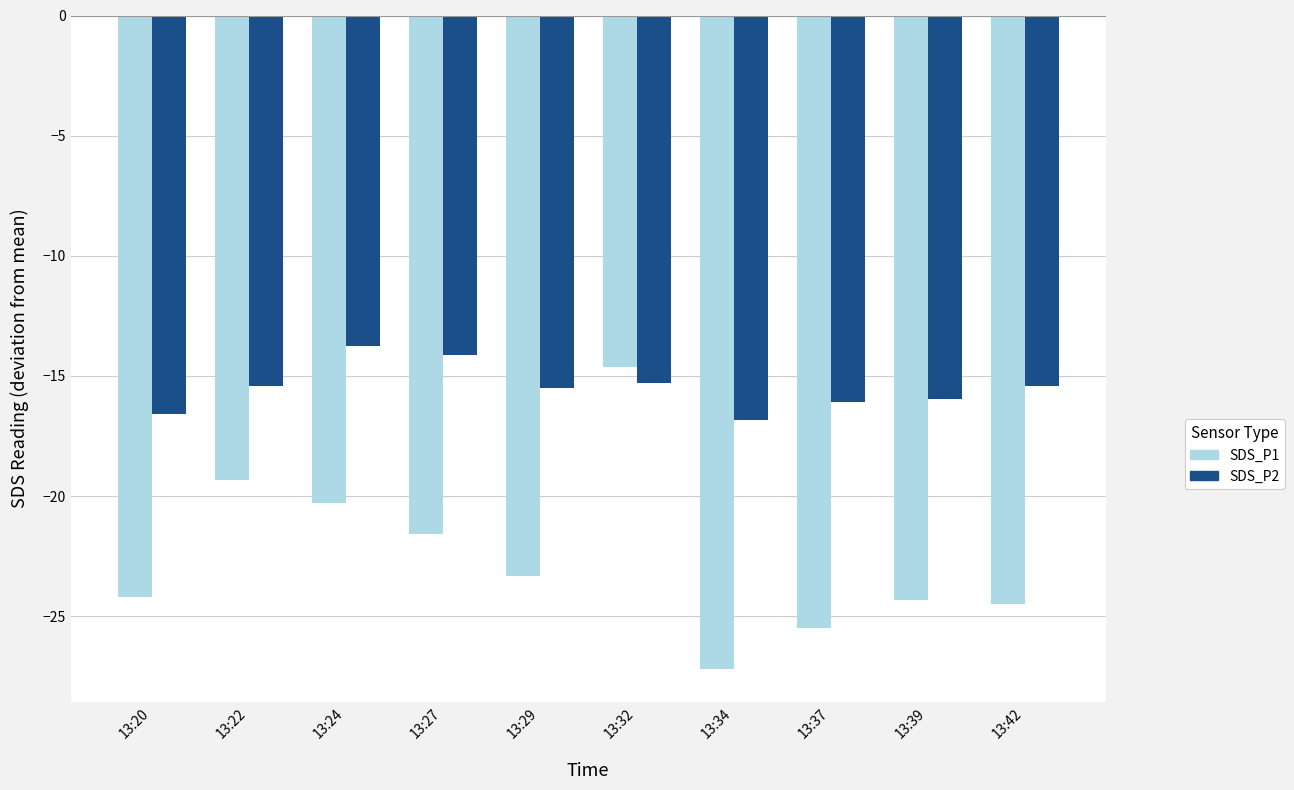

How many distinct data groups are displayed?

2